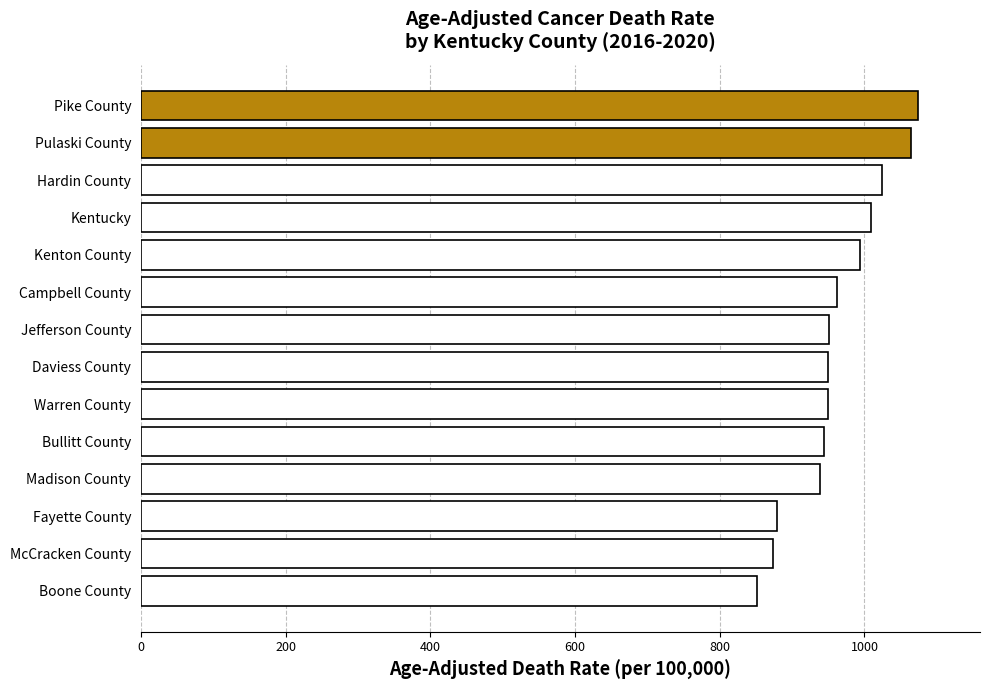

What is the difference between the values at Hardin County and McCracken County?

150.4